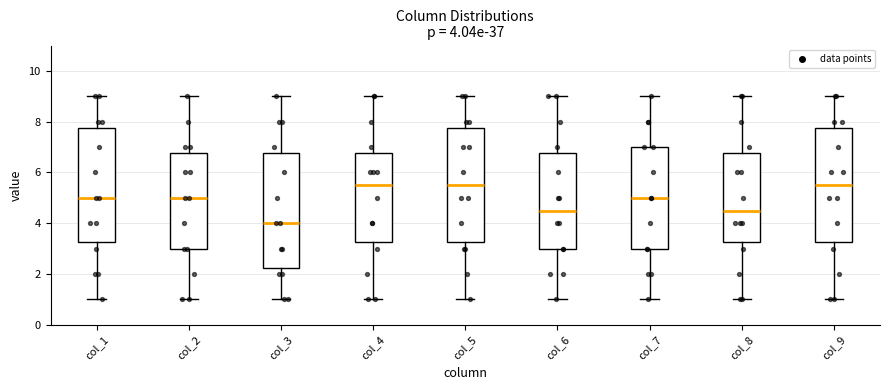

Which box has the lowest median line?

col_3